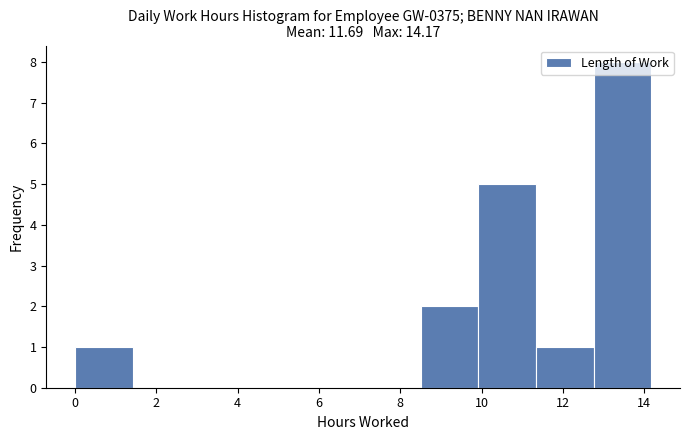

What is the height of the bar covering 8.6 to 10.0 on the x-axis? Neither the bar edges nor the heights are printed on the chart, so give them approximately, as read against the axes.

2